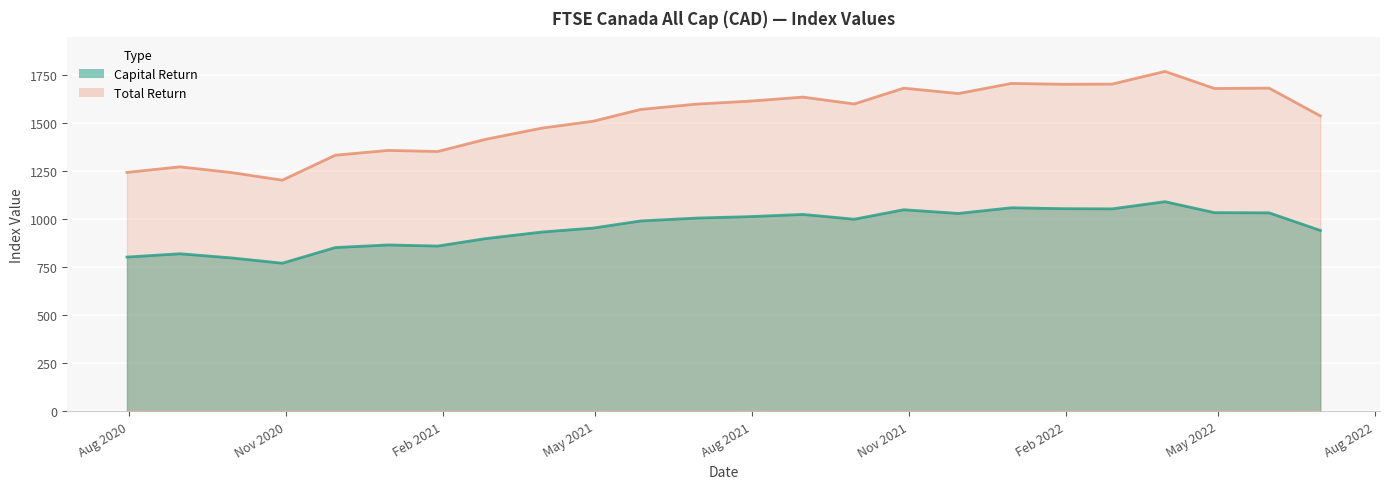

Between 2020-09-30 and 2020-10-30, which series saw the biggest shift?

Total Return